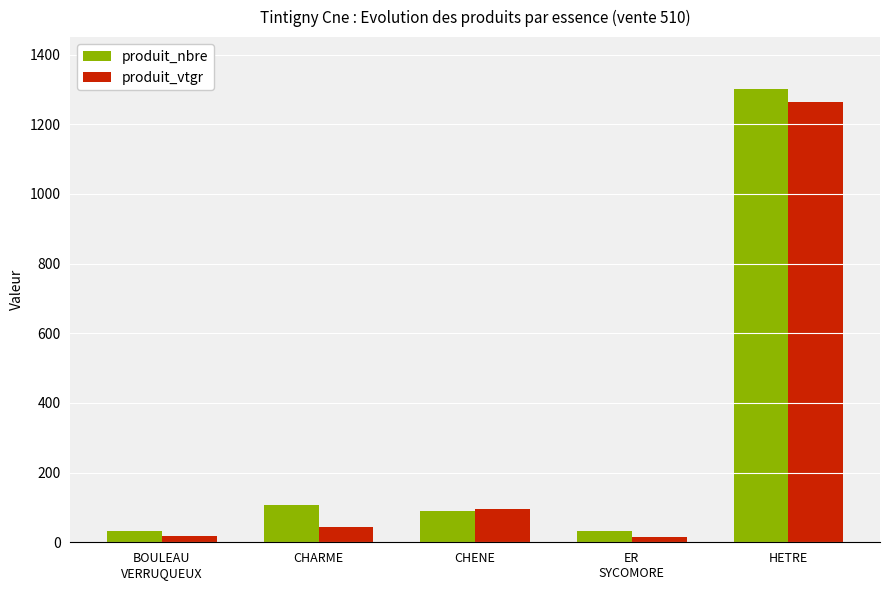

At how many categories does at least one series exceed 906?

1